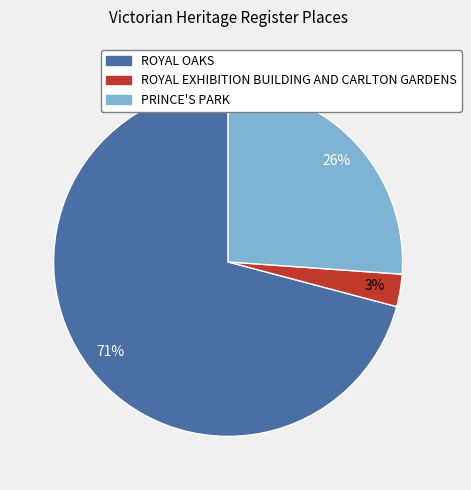

True or false: PRINCE'S PARK accounts for 38% of the total.

False